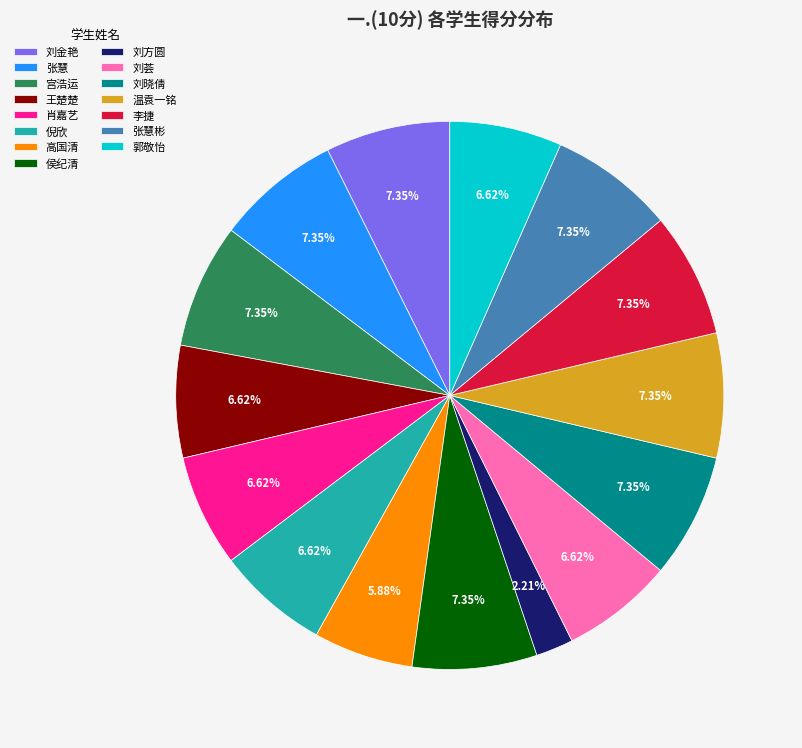

Approximately how many times larger is the value at 高国清 compared to 王楚楚?

0.9